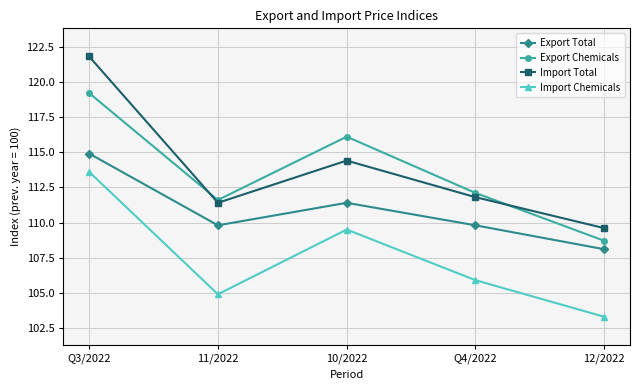

Reading left to right, extract all data points from this chart.

Export Total: Q3/2022=114.9	11/2022=109.8	10/2022=111.4	Q4/2022=109.8	12/2022=108.1
Export Chemicals: Q3/2022=119.2	11/2022=111.6	10/2022=116.1	Q4/2022=112.1	12/2022=108.7
Import Total: Q3/2022=121.8	11/2022=111.4	10/2022=114.4	Q4/2022=111.8	12/2022=109.6
Import Chemicals: Q3/2022=113.6	11/2022=104.9	10/2022=109.5	Q4/2022=105.9	12/2022=103.3